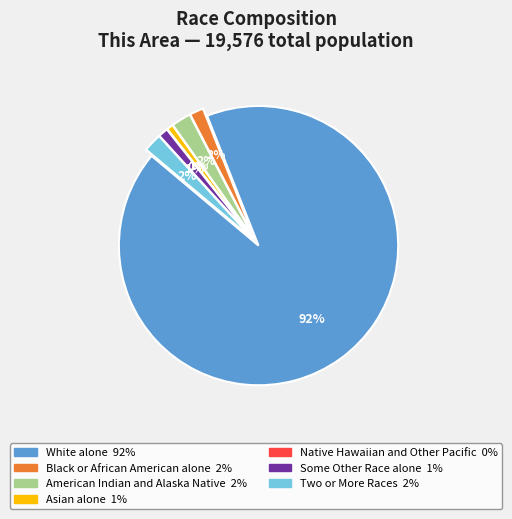

Rank the categories by value from highest to lowest.

White alone, American Indian and Alaska Native, Two or More Races, Black or African American alone, Some Other Race alone, Asian alone, Native Hawaiian and Other Pacific